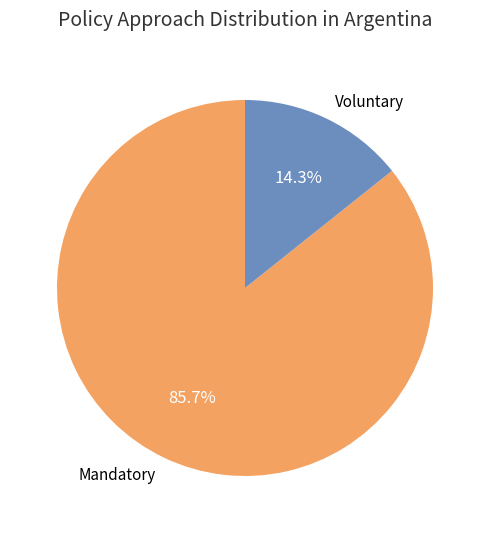

Is the sum of Voluntary and Mandatory greater than half?

Yes